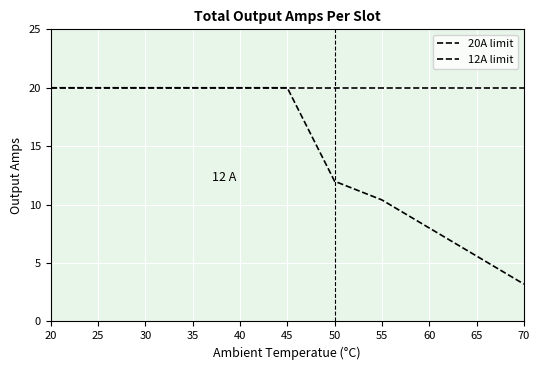

How many lines are shown in the chart?

2